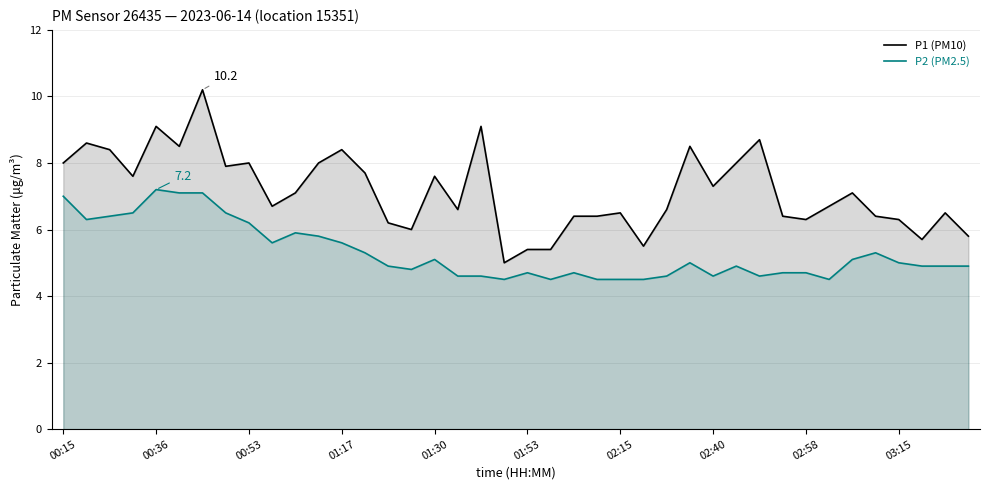

How many lines are shown in the chart?

2